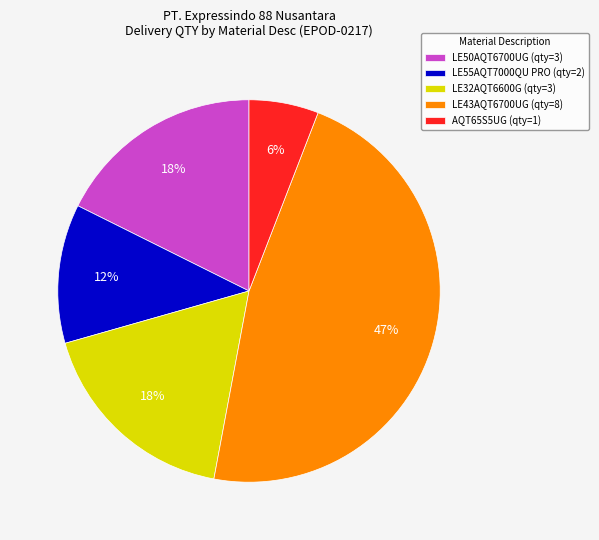

Is LE32AQT6600G (qty=3) the majority of the pie?

No